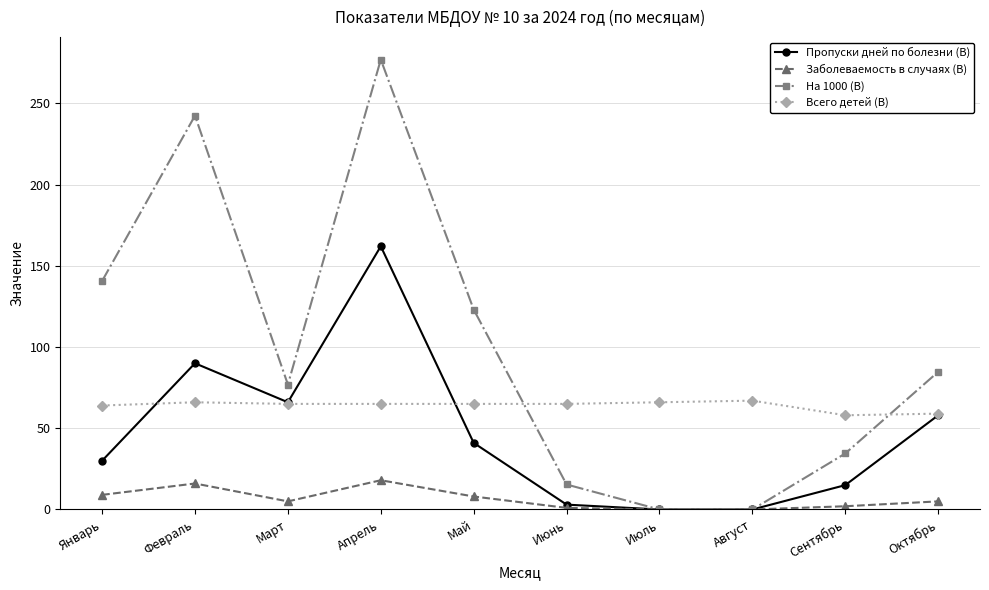

Rank the series by their maximum value, from highest to lowest.

На 1000 (В), Пропуски дней по болезни (В), Всего детей (В), Заболеваемость в случаях (В)